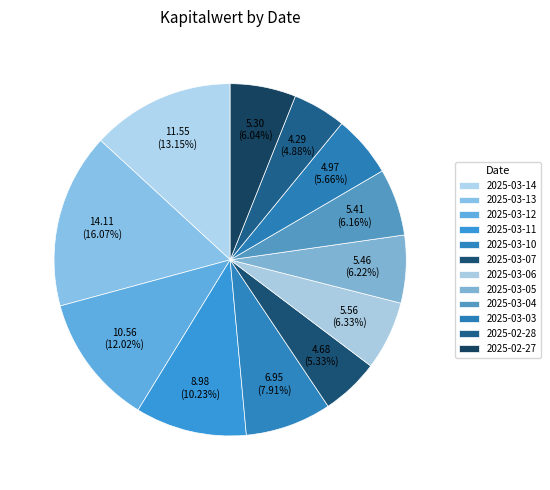

What percentage is the 2025-03-10 slice, to the nearest percent?

8%